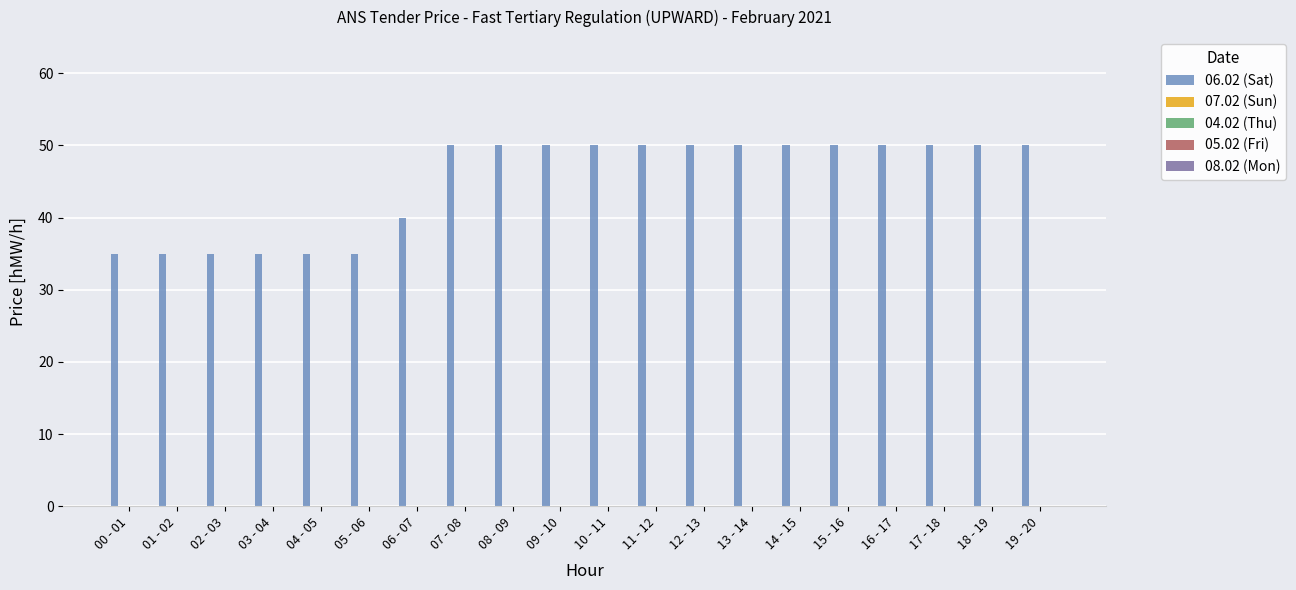

What is the maximum value shown in the chart?

50